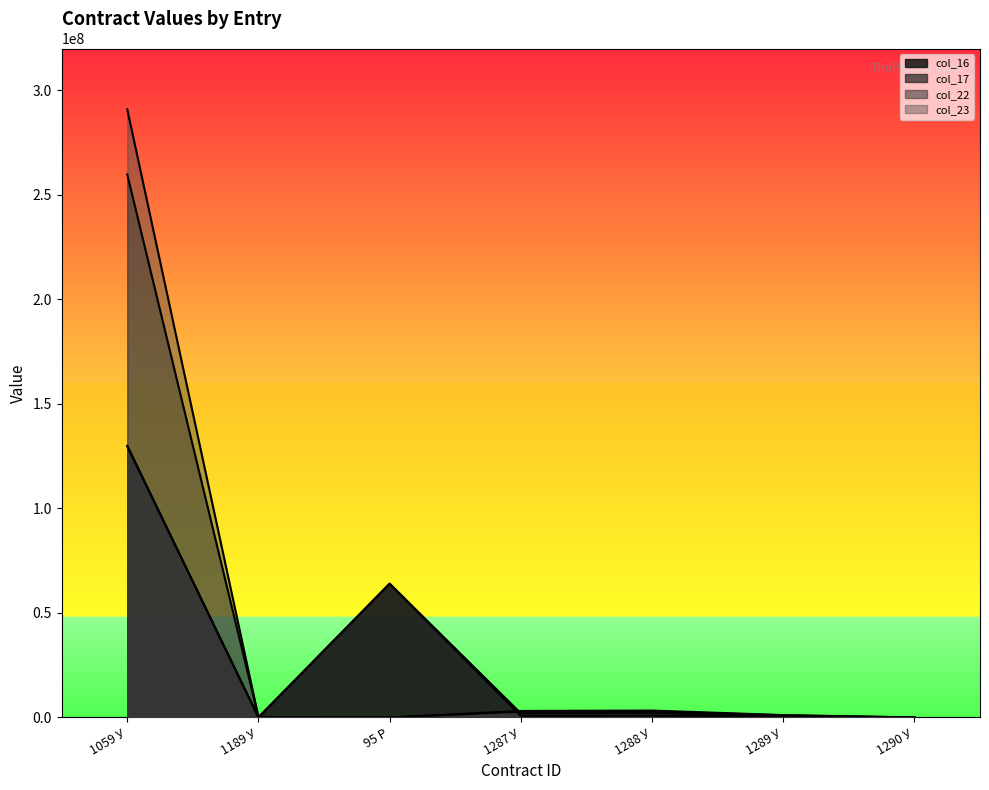

At how many categories does at least one series exceed 6958958?

2